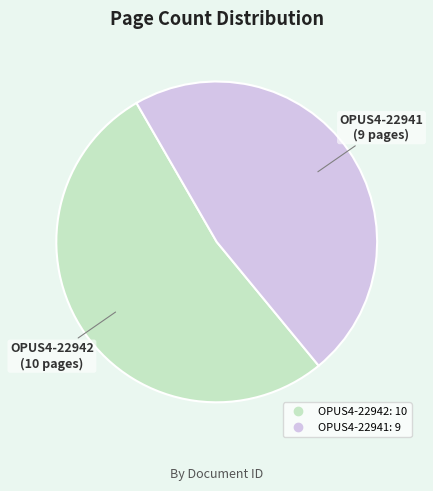

Is the sum of OPUS4-22941 and OPUS4-22942 greater than half?

Yes